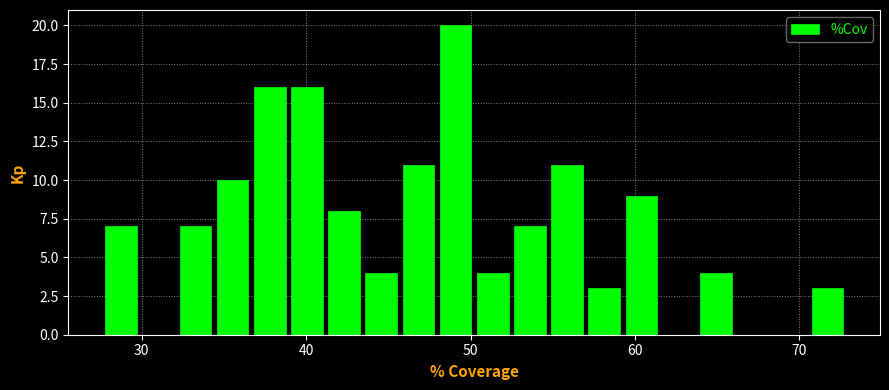

Around what value on the x-axis is the tallest bar? Give the approximate position of its centre, as read against the axis.

49